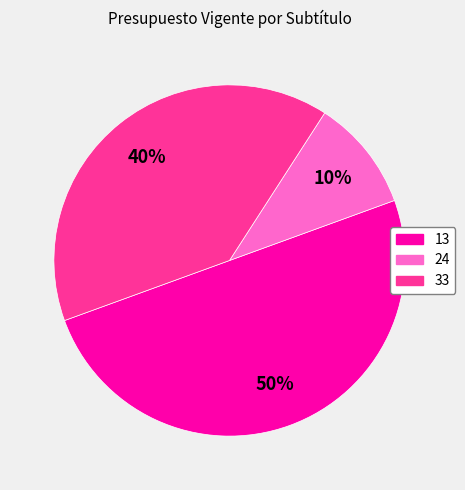

Does 24 represent more than half of the total?

No